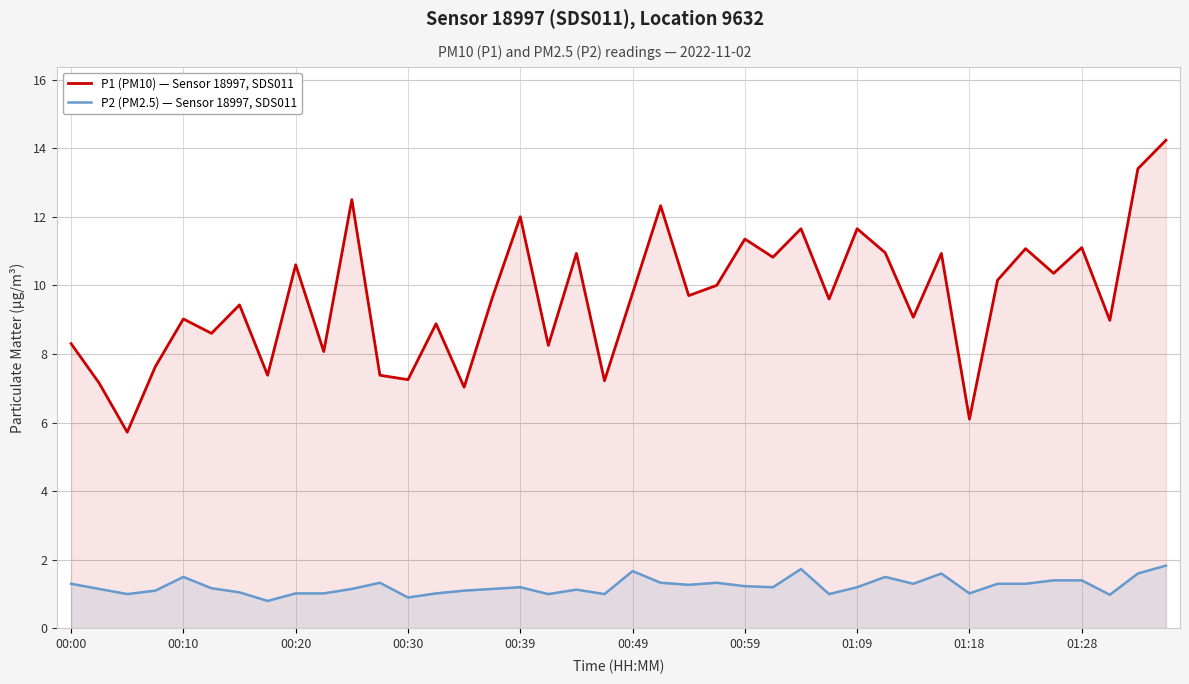

What are all the series names shown in the legend?

P1 (PM10) — Sensor 18997, SDS011, P2 (PM2.5) — Sensor 18997, SDS011